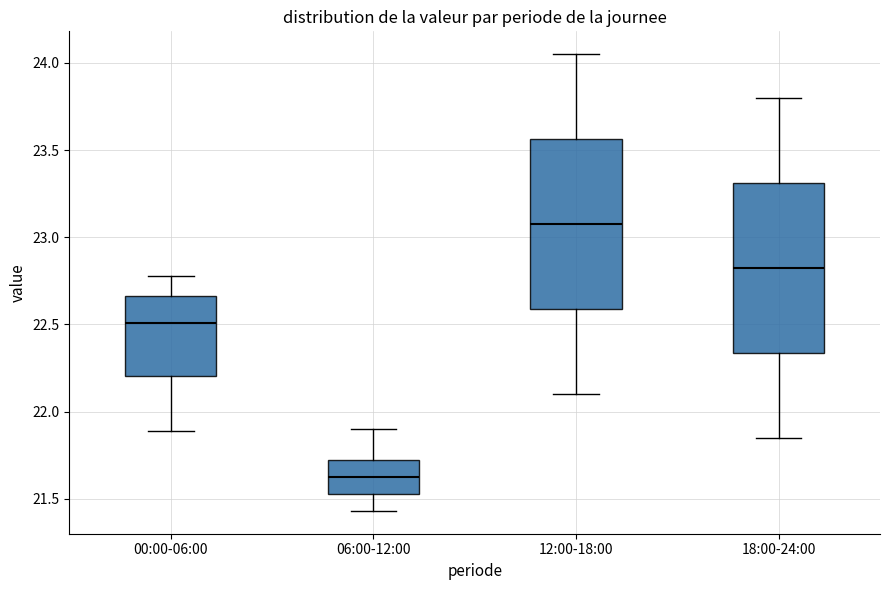

Which box's median line is the lowest?

06:00-12:00